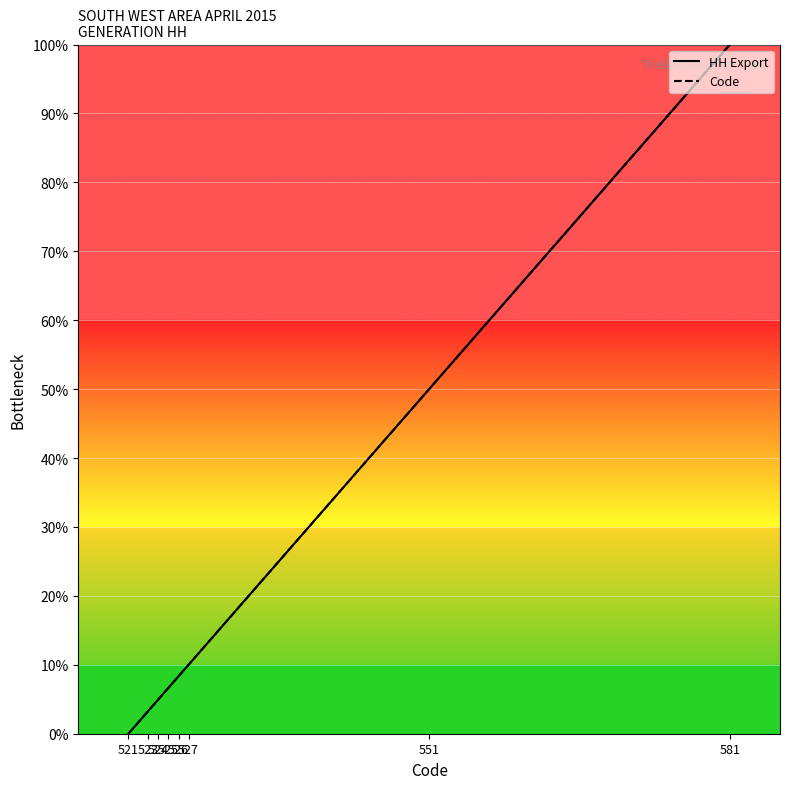

Which series has the largest total across all categories?

HH Export